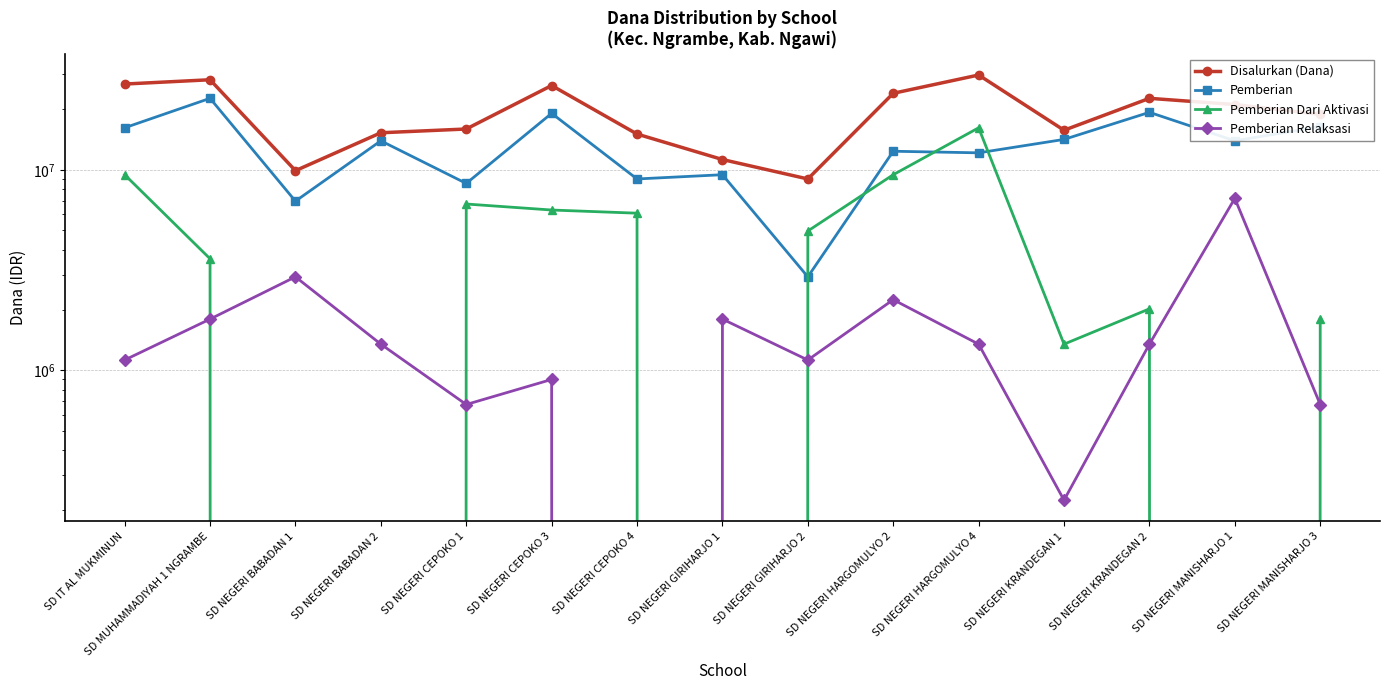

The value of Pemberian Dari Aktivasi at SD NEGERI BABADAN 2 is 0. True or false?

True